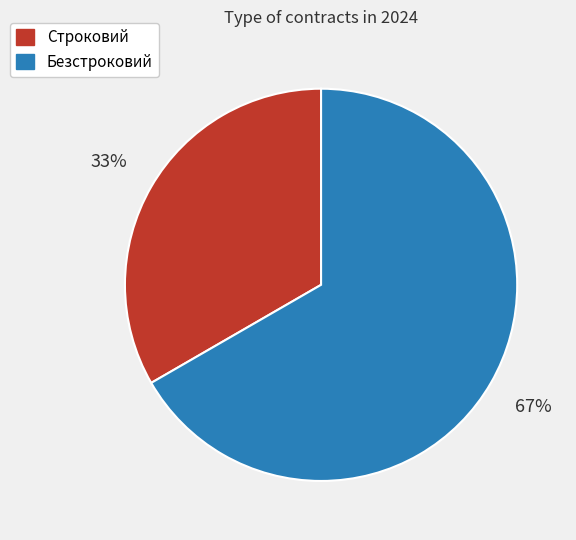

To the nearest percent, what is the average slice percentage?

50%